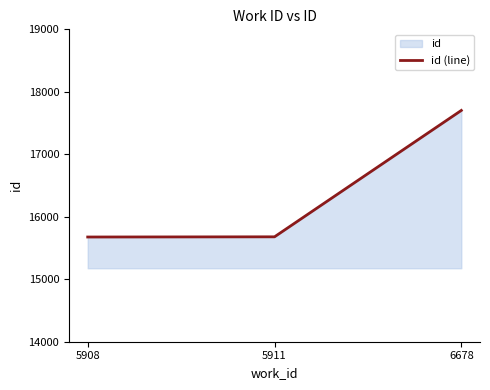

Does the chart have visible grid lines?

No